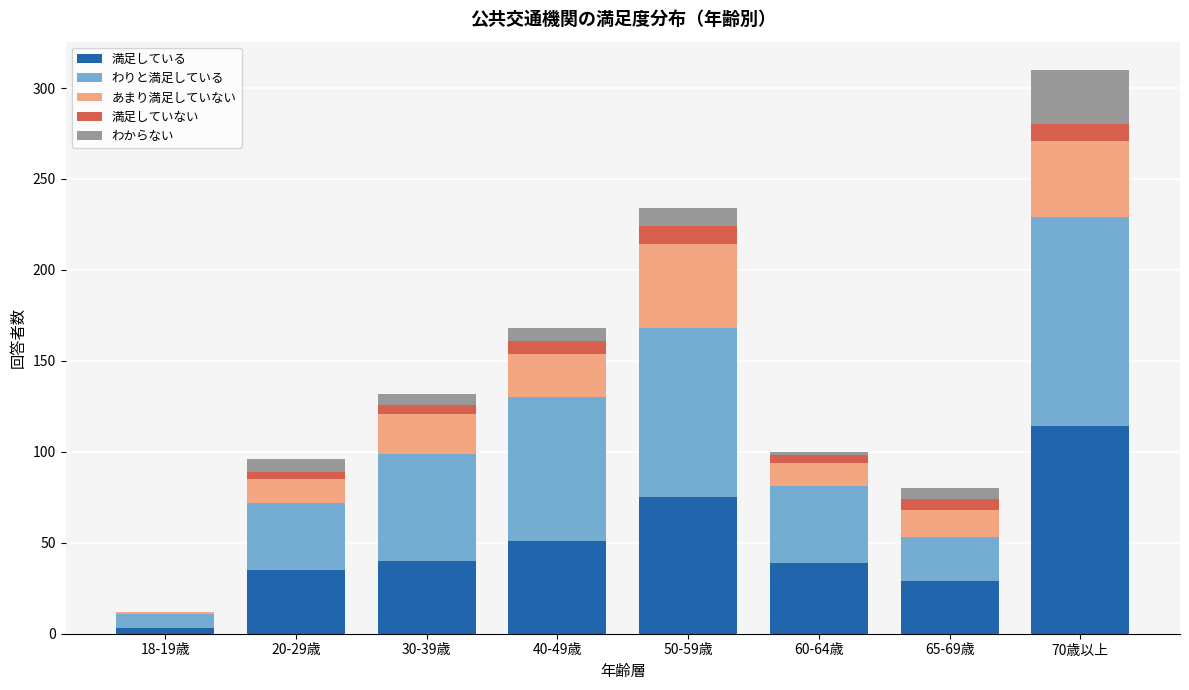

What is the total value across all series at 70歳以上?

310